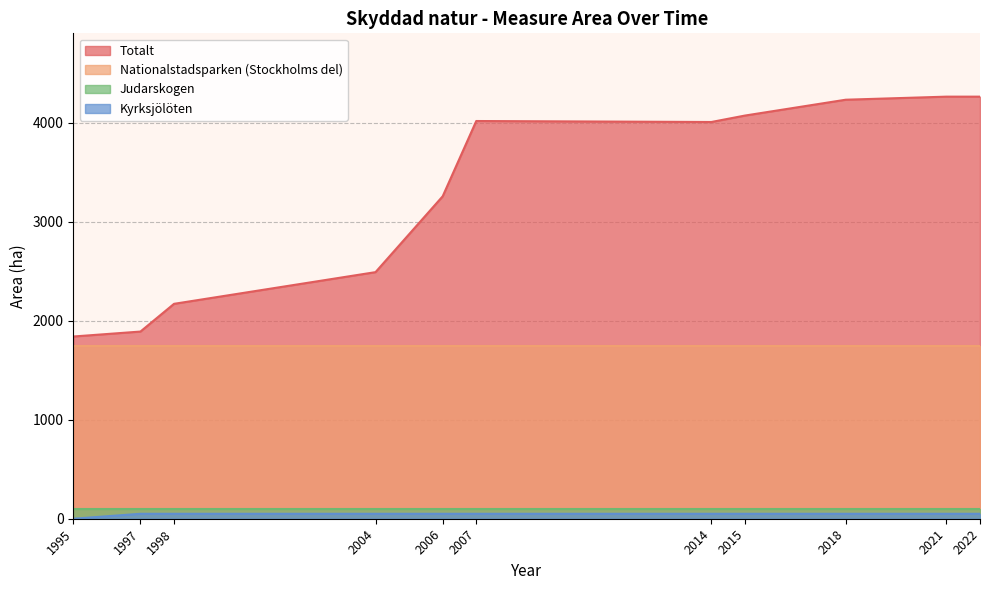

Where does the Totalt series first go above 4006?

2007